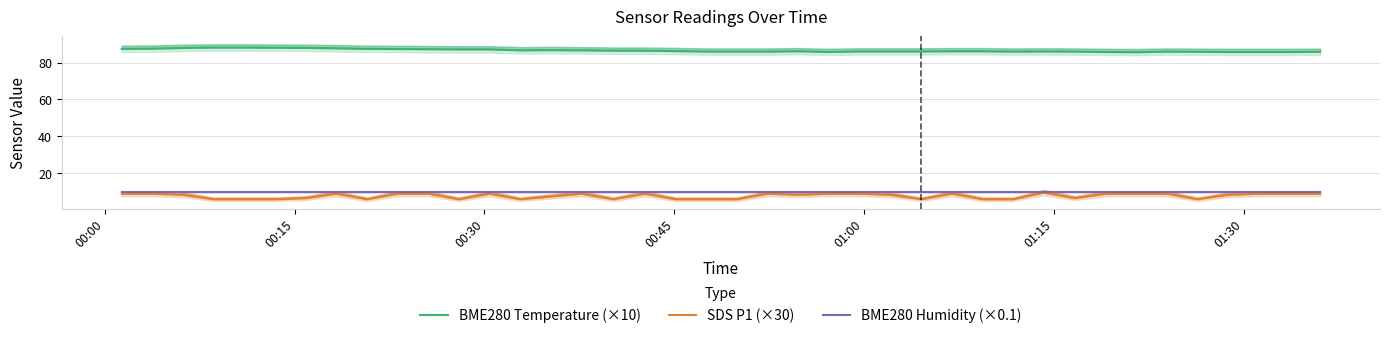

What is the lowest value of the SDS P1 (×30) series?

6.0